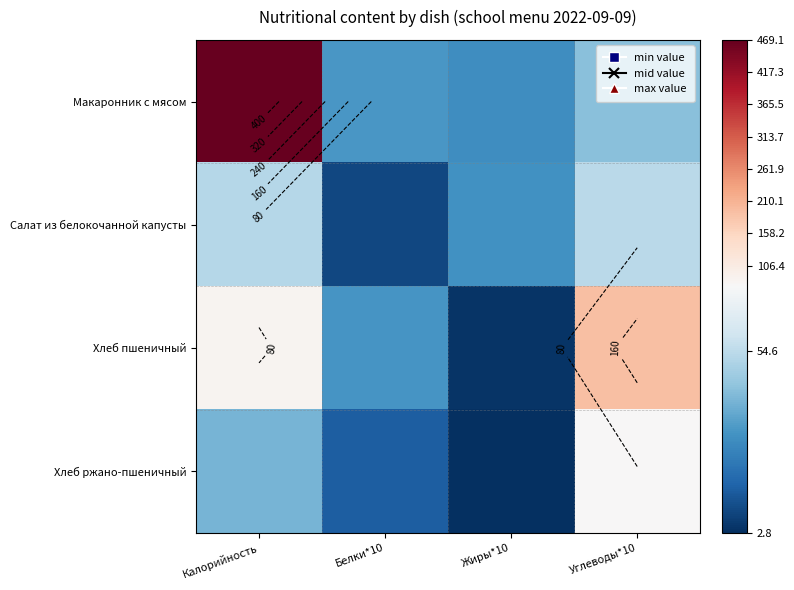

Which series has the largest range (max minus min)?

Макаронник с мясом